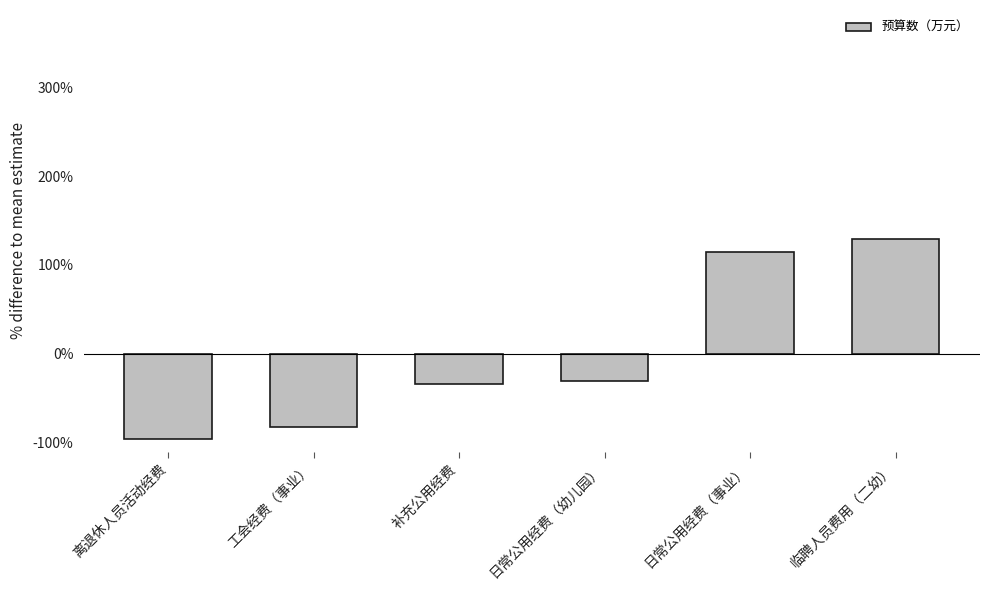

What is the maximum value shown in the chart?

129.0